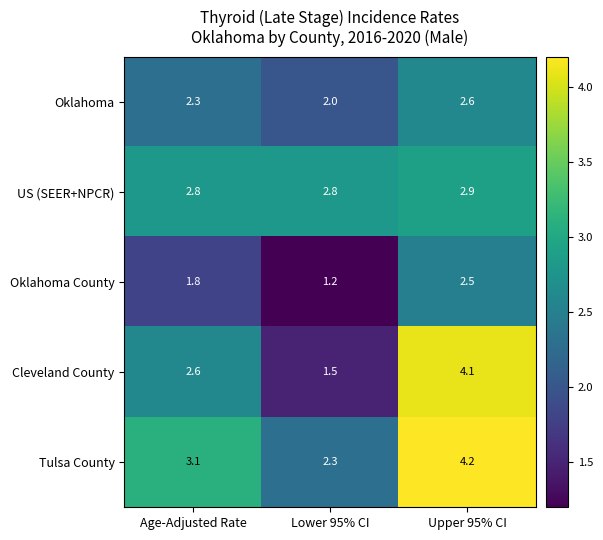

List the series in order of their peak value, highest first.

Tulsa County, Cleveland County, US (SEER+NPCR), Oklahoma, Oklahoma County